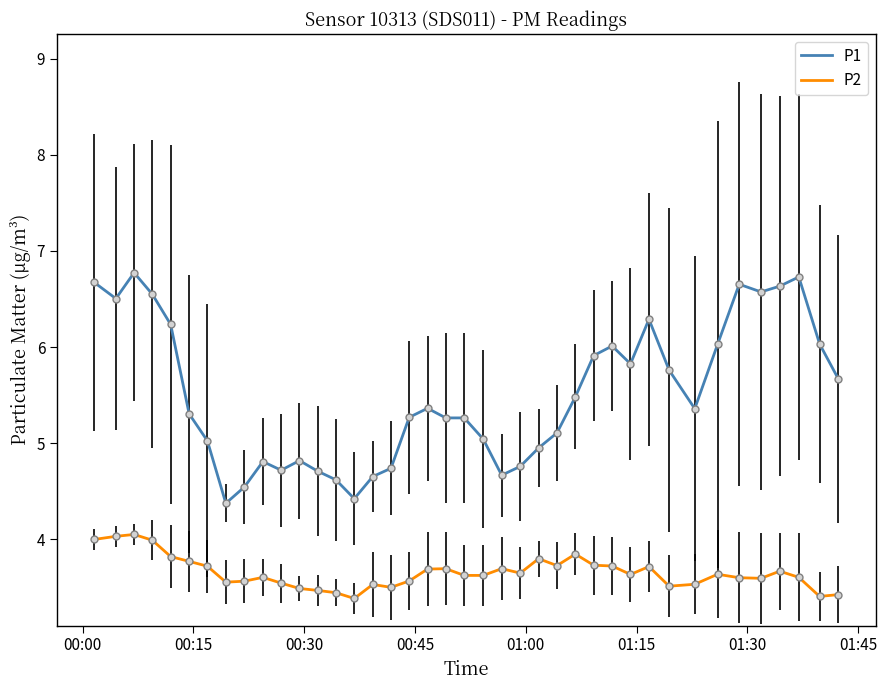

True or false: P2 has more than 1 interior local peaks.

True